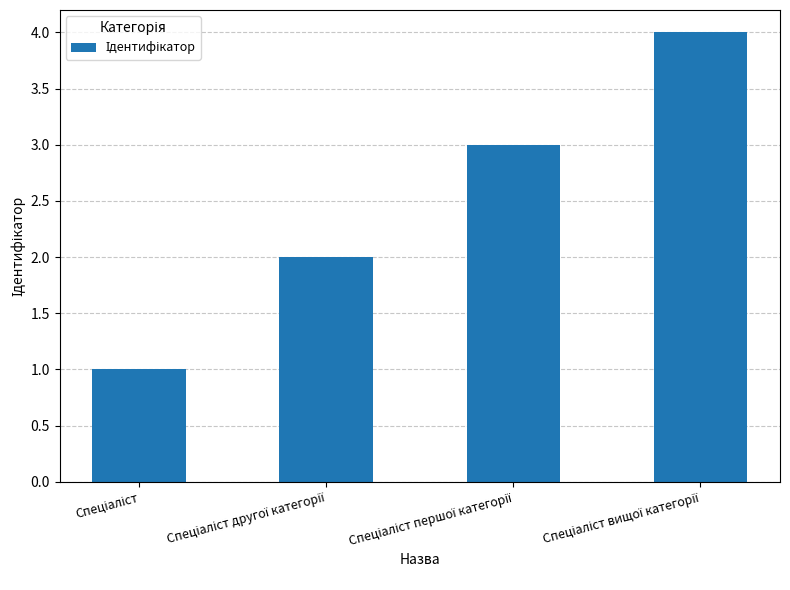

What is the difference between the maximum and minimum values?

3